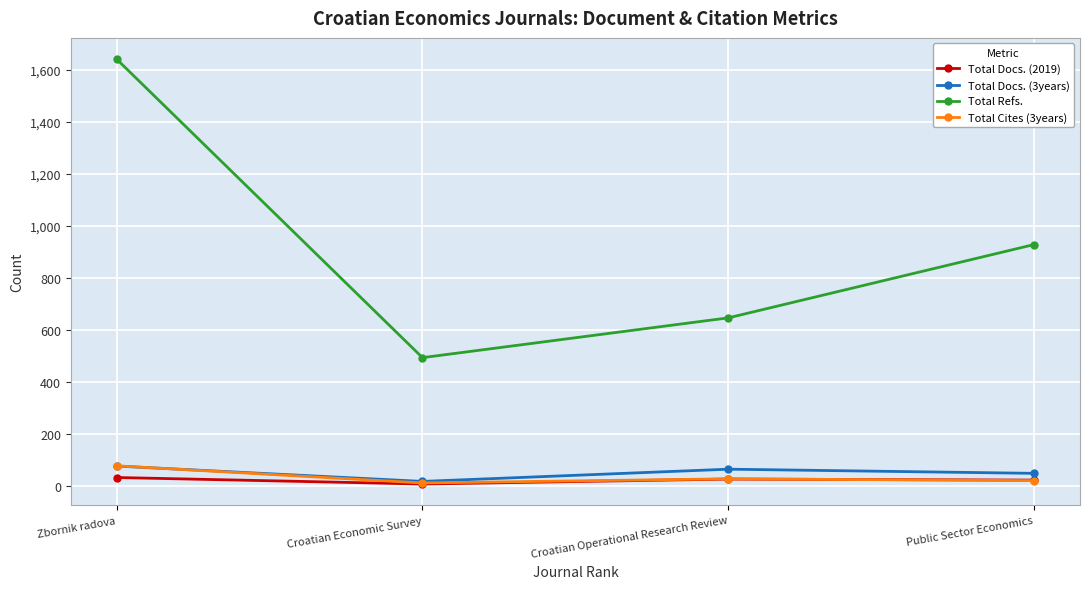

The value of Total Refs. at Croatian Operational Research Review is 647. True or false?

True